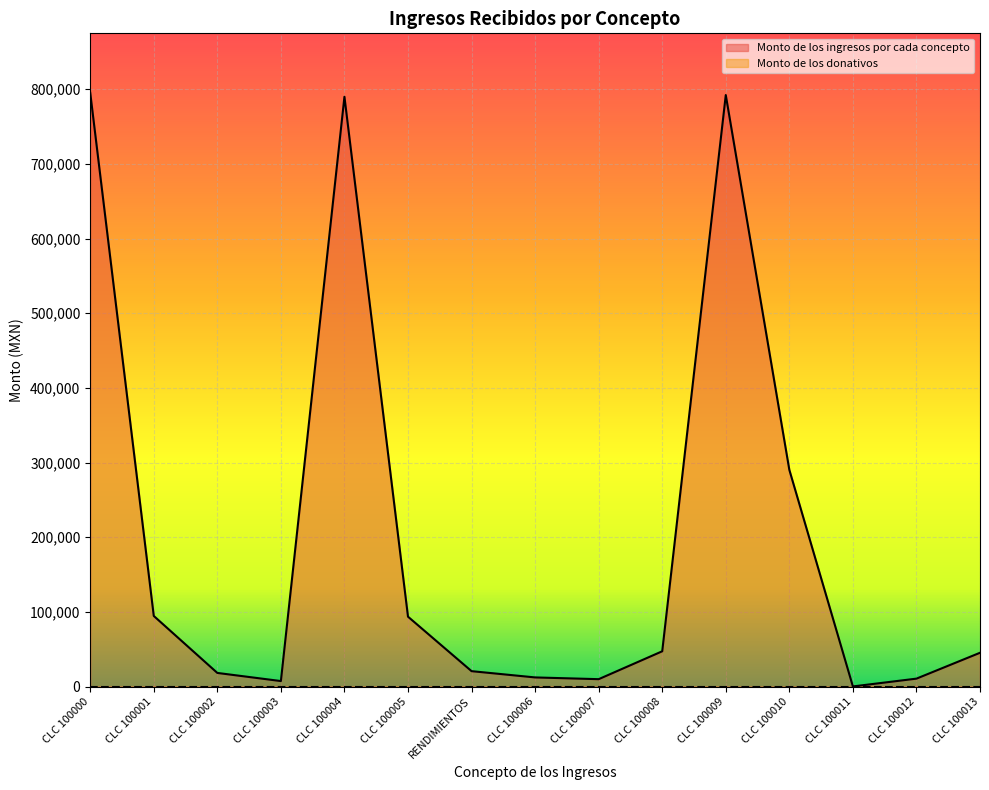

Count the number of data series in this chart.

2